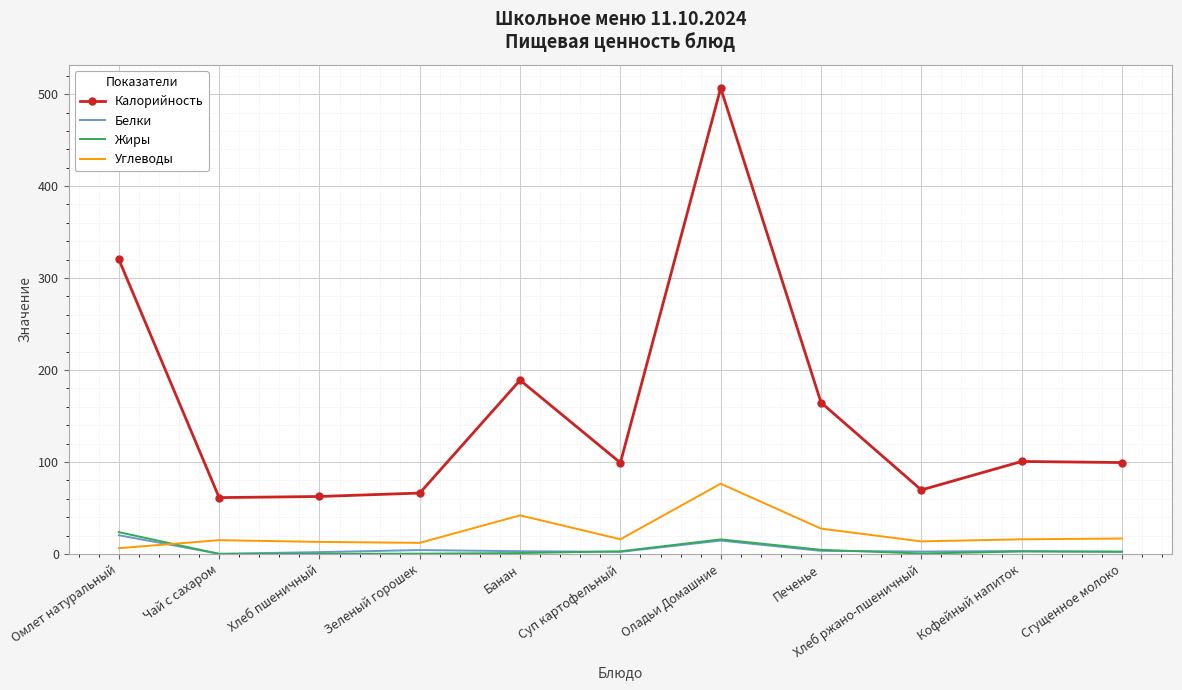

True or false: Жиры and Калорийность intersect in this chart.

False